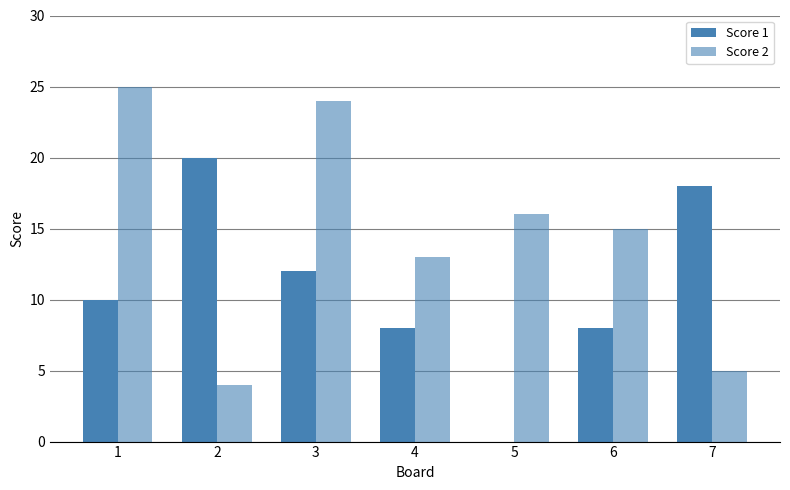

What is the value of the Score 2 bar at the 5th from the left?

16